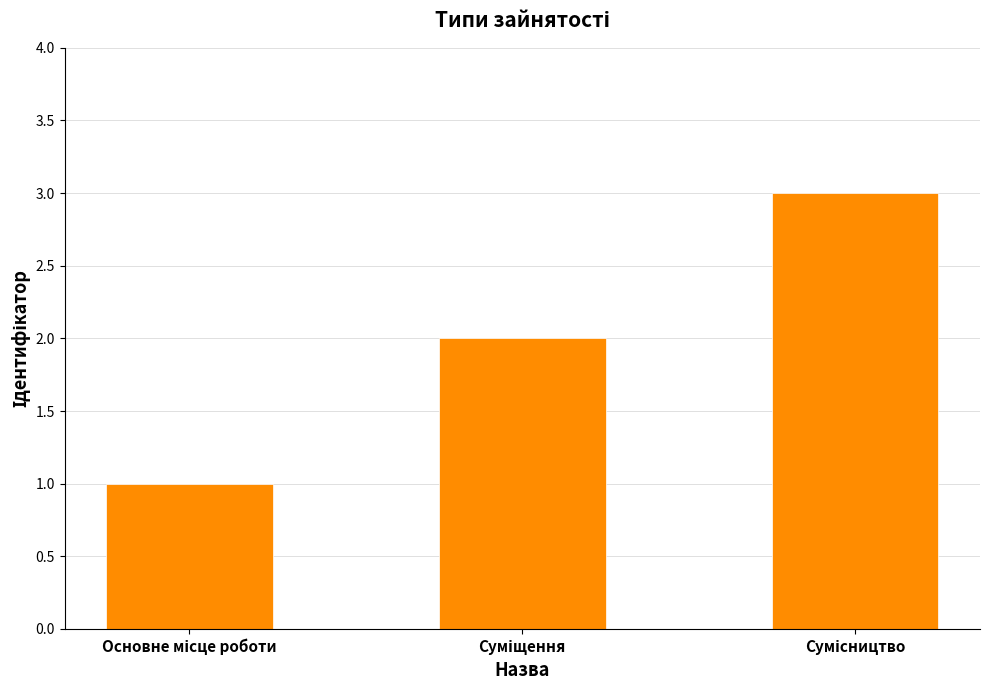

What is the maximum value shown in the chart?

3